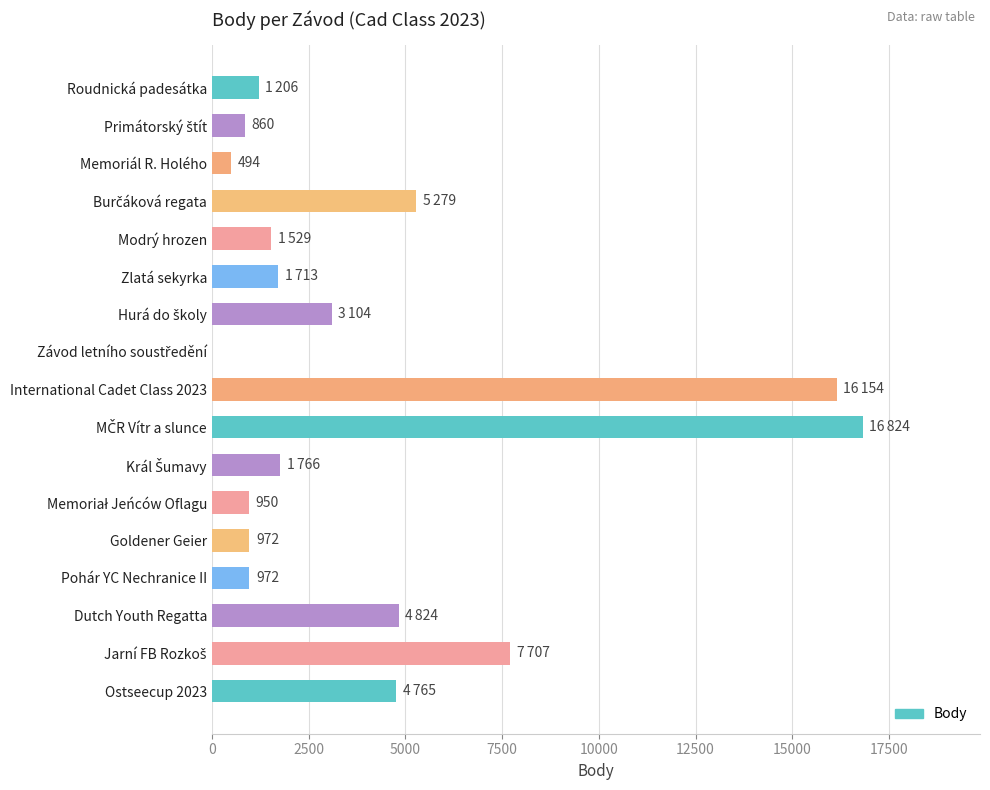

Between Zlatá sekyrka and Memoriál R. Holého, which is larger?

Zlatá sekyrka